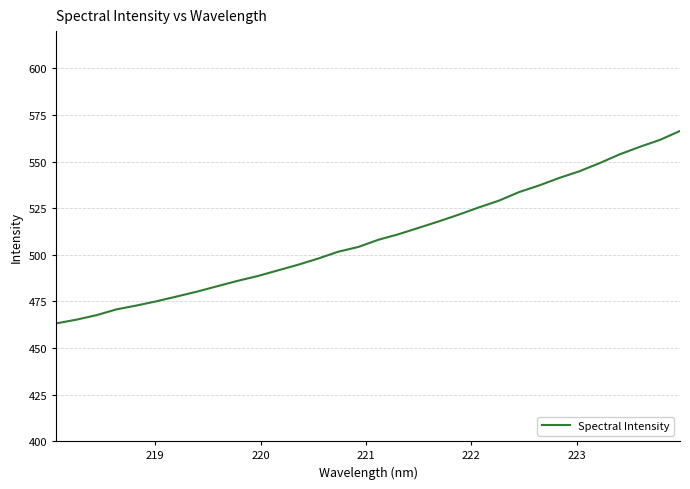

What is the difference between the maximum and second lowest values?

101.3